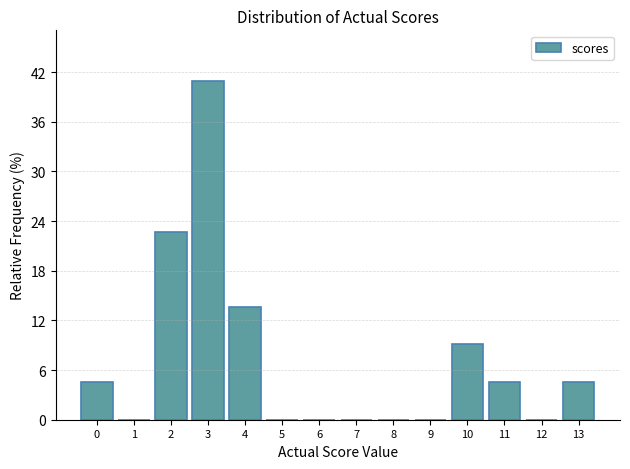

Reading left to right, transcribe this chart: for each bar, give the range it covers on the x-axis and its height. The values are not printed on the chart, so give them approximately, as read against the axis.

-0.5 to 0.5: 5
0.5 to 1.5: 0
1.5 to 2.5: 23
2.5 to 3.5: 41
3.5 to 4.5: 14
4.5 to 5.5: 0
5.5 to 6.5: 0
6.5 to 7.5: 0
7.5 to 8.5: 0
8.5 to 9.5: 0
9.5 to 10.5: 9
10.5 to 11.5: 5
11.5 to 12.5: 0
12.5 to 13.5: 5